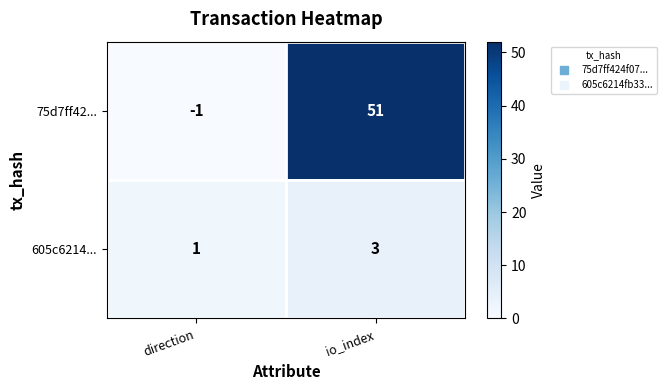

Is it true that 605c6214... equals 0 at direction?

False